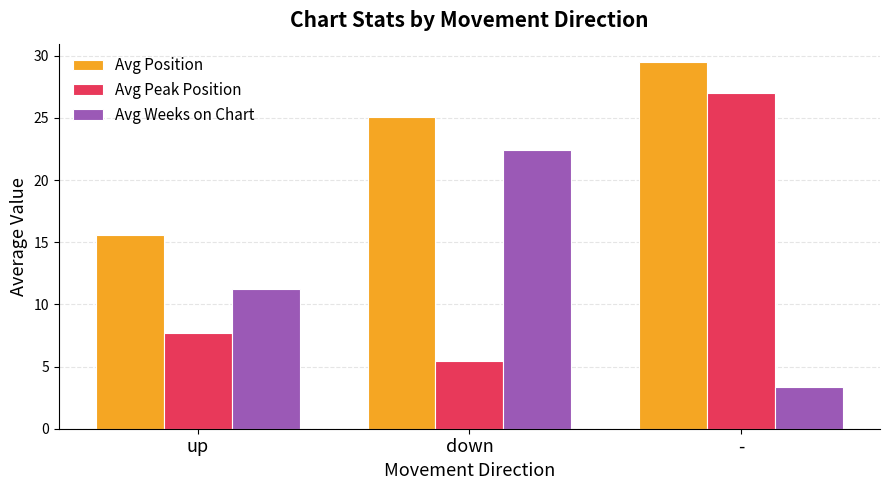

Does the chart contain any negative values?

No